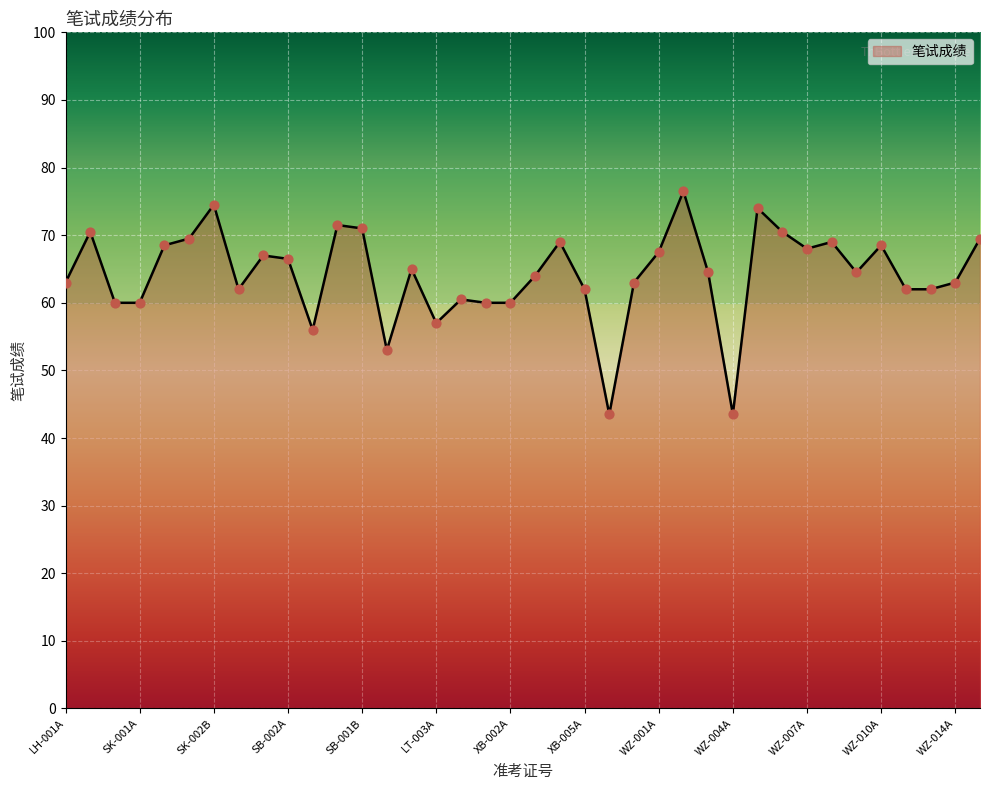

What is the maximum value shown in the chart?

76.5